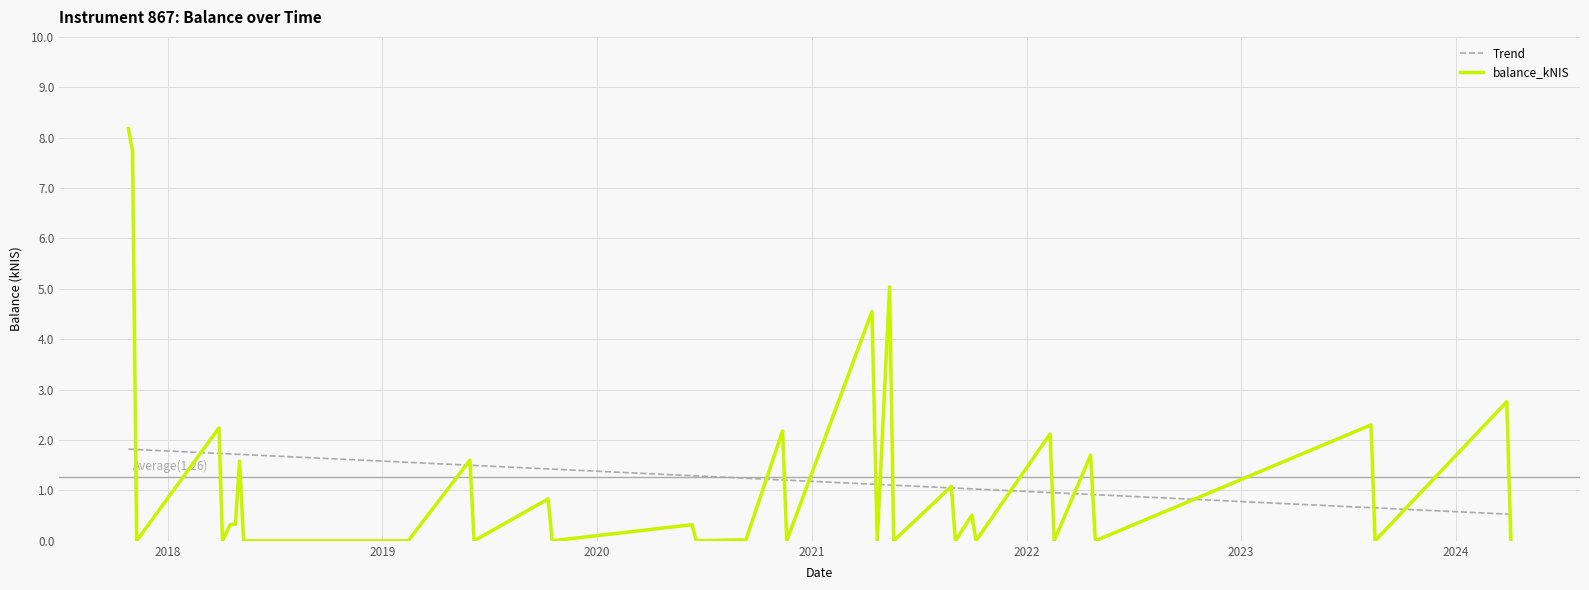

Which series has the widest spread of values?

balance_kNIS